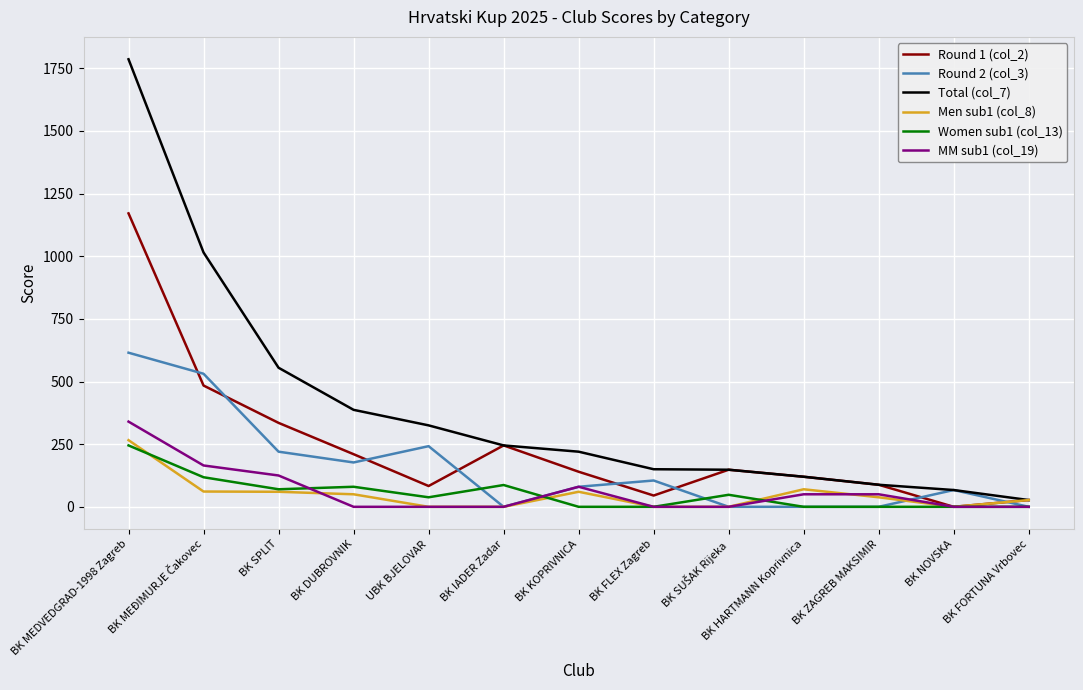

At which category does Round 1 (col_2) reach its first local peak?

BK IADER Zadar